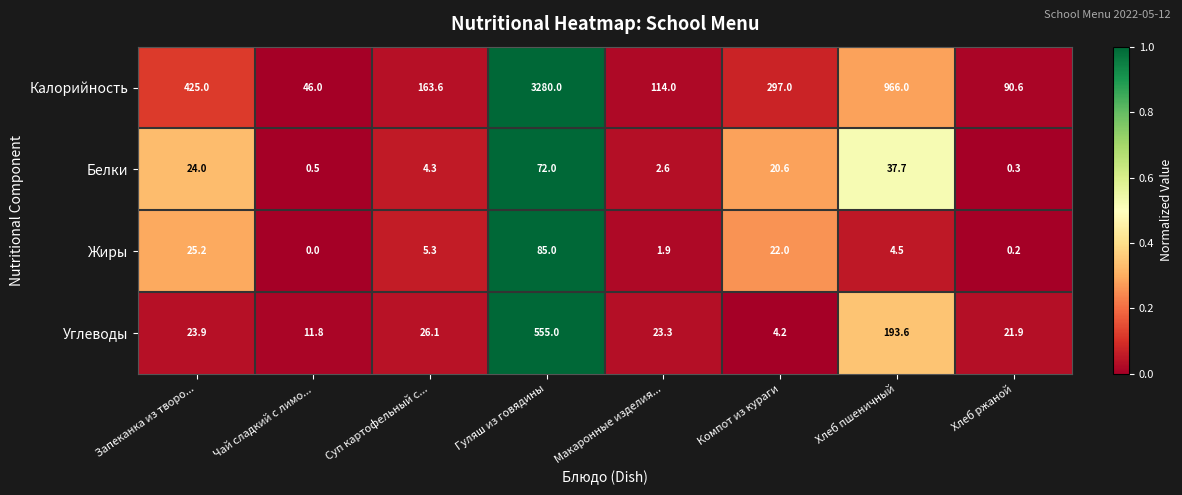

Which category has the lowest value across all series?

Чай сладкий с лимо...